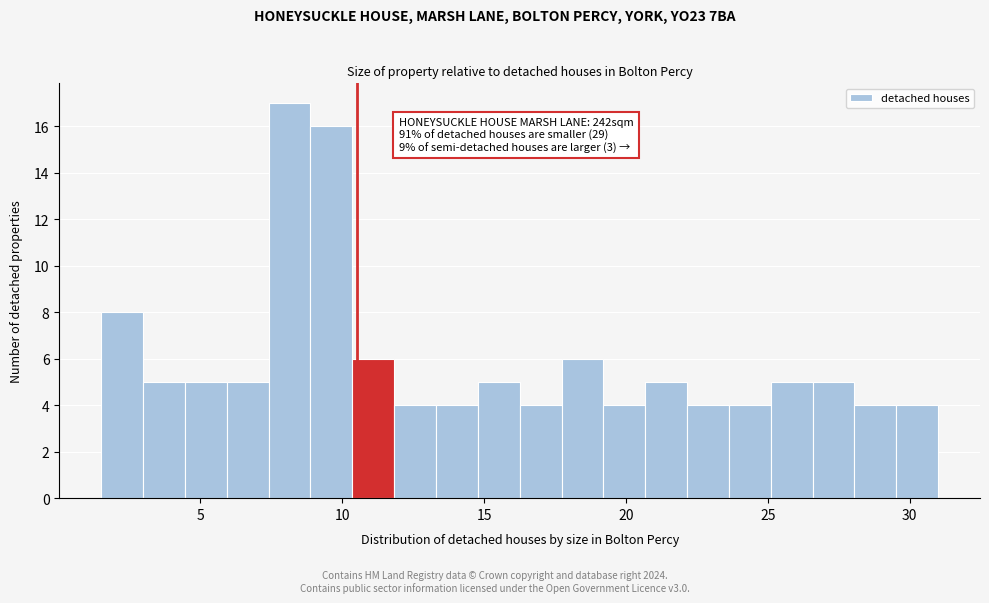

Read against the x-axis, roughly where is the centre of the tallest bar?

8.0